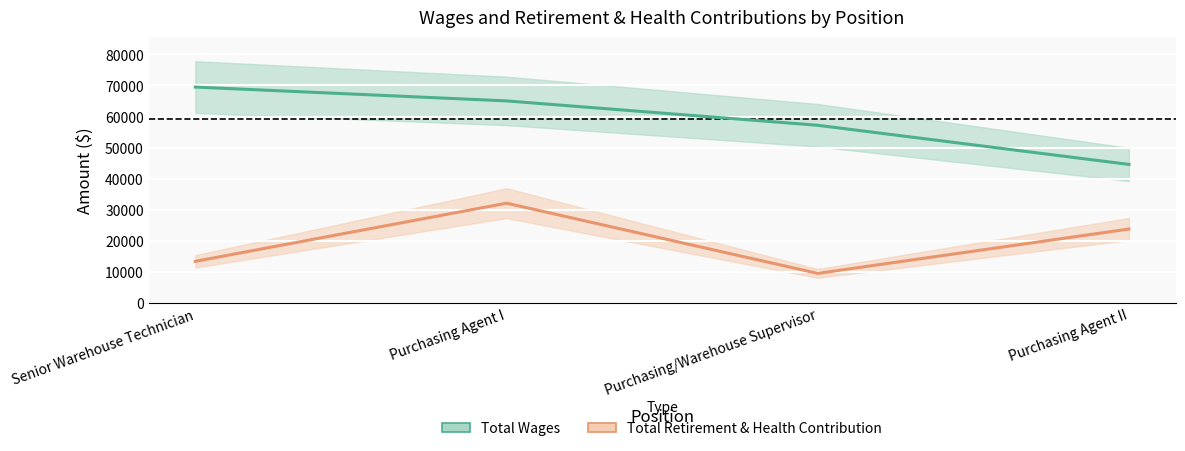

What is the maximum value shown in the chart?

69479